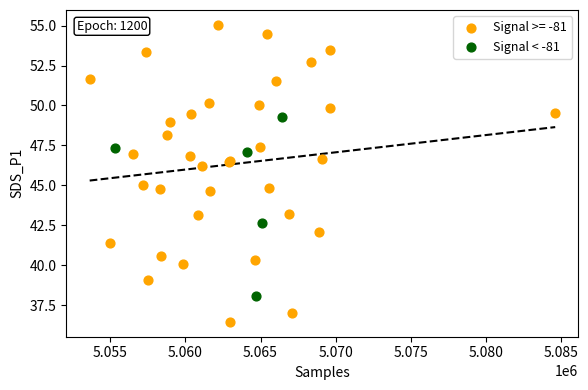

Which series has the largest Y range (max minus min)?

Signal >= -81